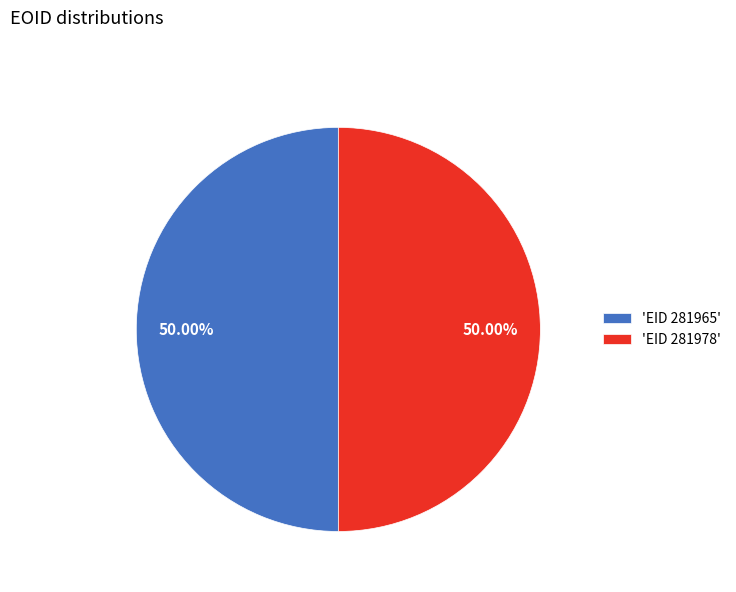

Approximately how many times larger is the value at 'EID 281978' compared to 'EID 281965'?

1.0